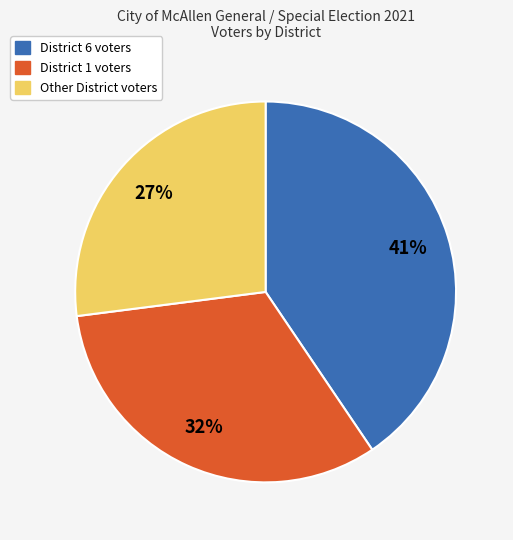

Is there any slice that represents more than half of the pie?

No